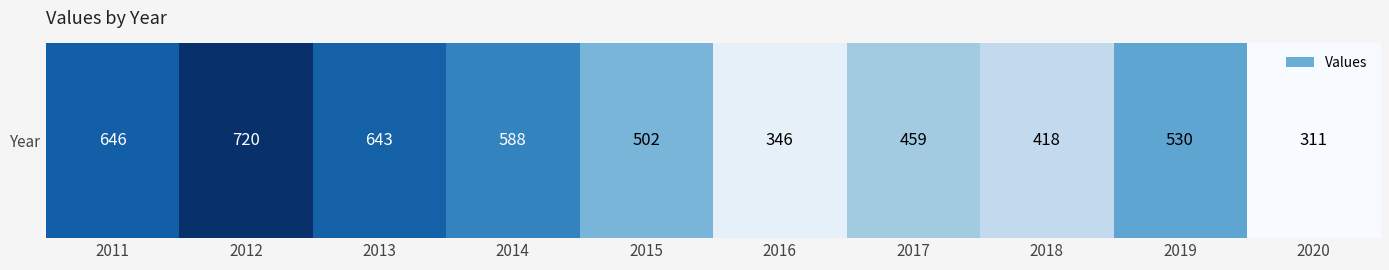

The chart shows a value of 530 at 2019. True or false?

True